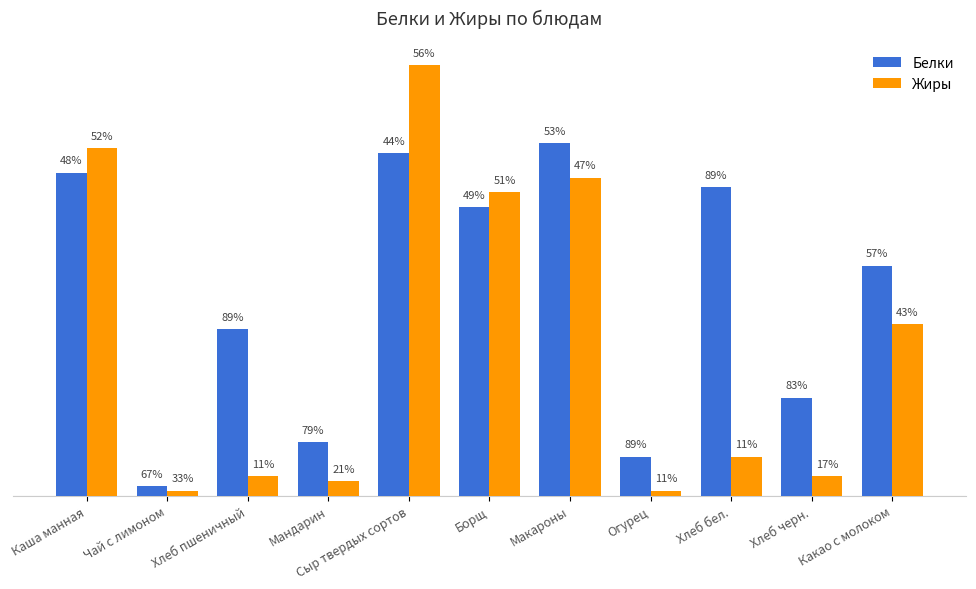

What position from the left is Хлеб черн.?

10